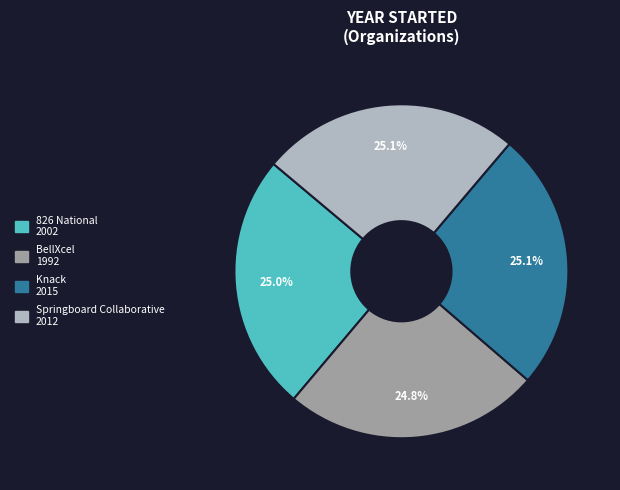

Is the sum of Knack and BellXcel greater than half?

No